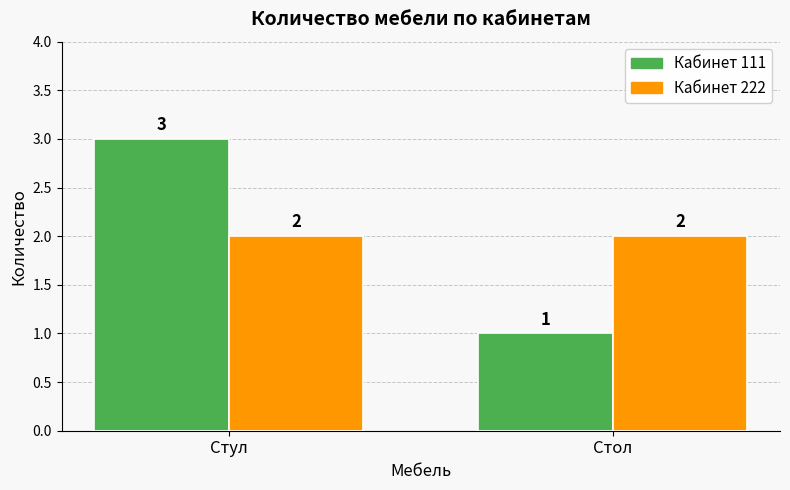

At which category does the chart reach its peak across all series?

Стул